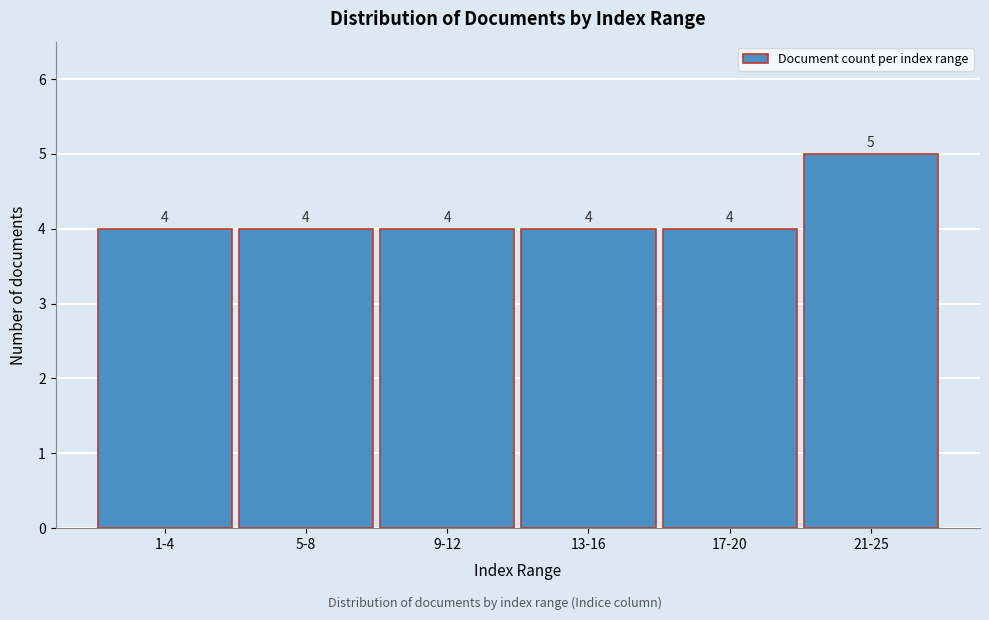

Reading right to left, transcribe all the data shown in this chart.

5	4	4	4	4	4